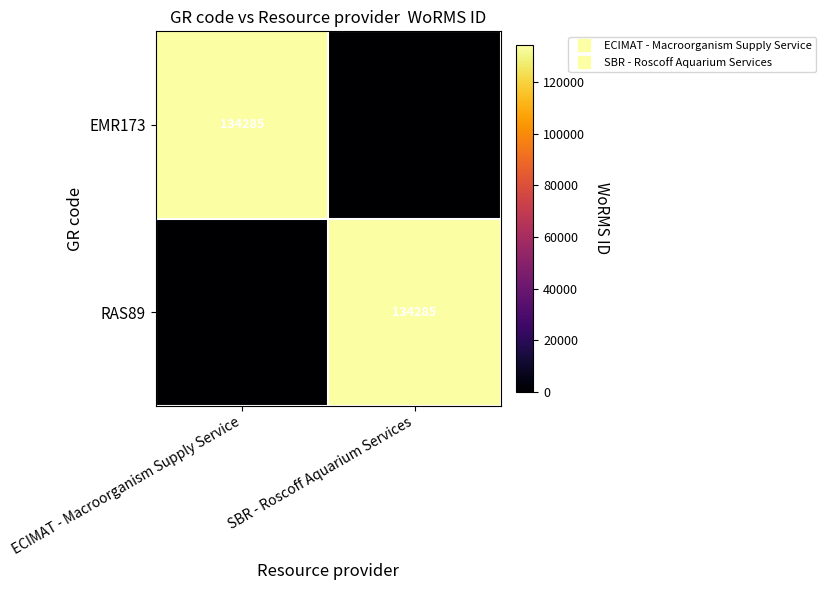

Is it true that EMR173 equals 0 at SBR - Roscoff Aquarium Services?

True